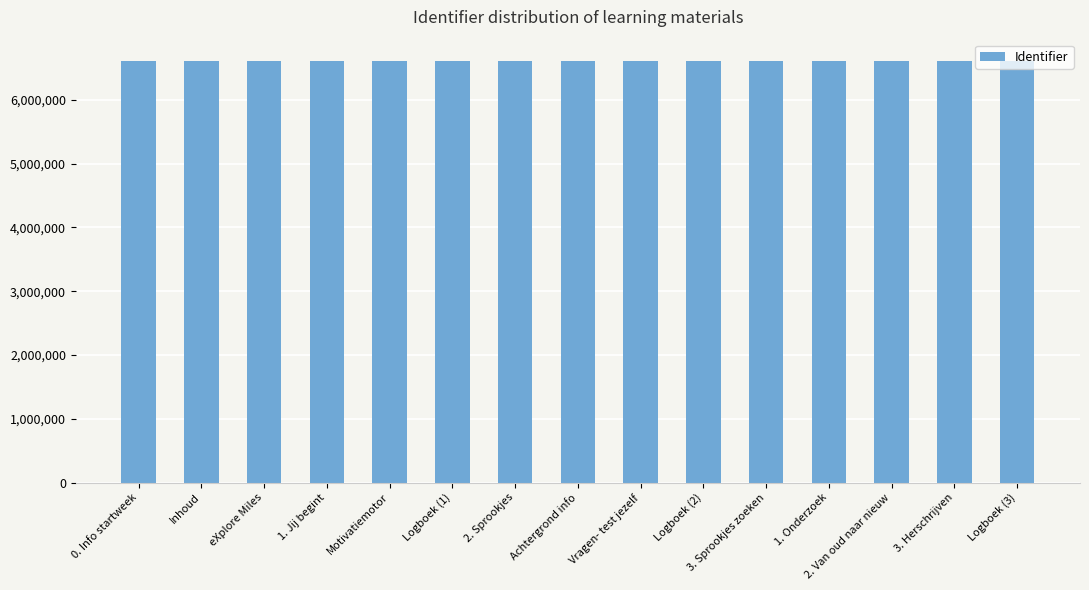

Does the chart contain stacked bars?

No